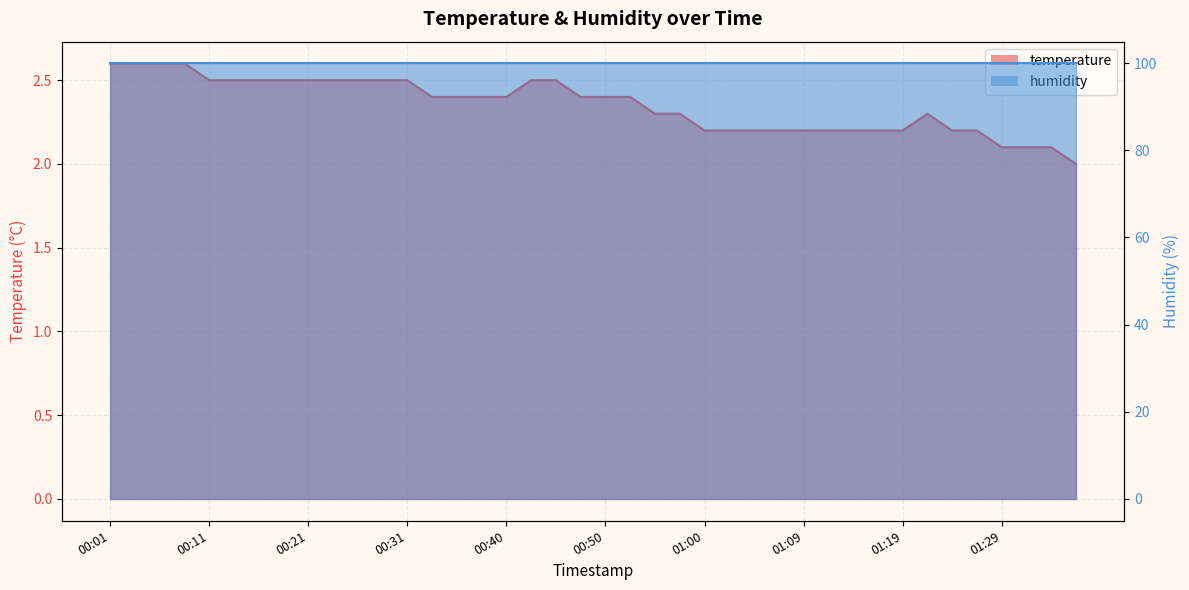

Which category has the lowest value across all series?

01:36